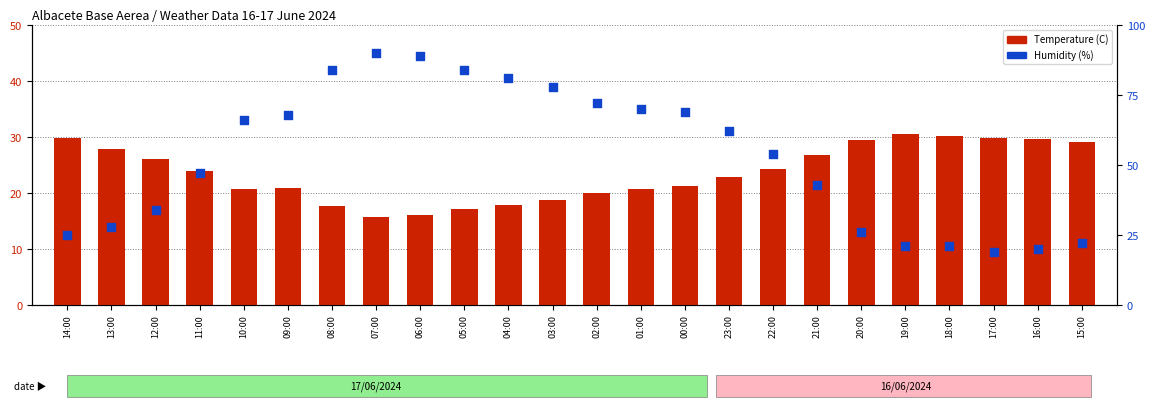

At how many categories does at least one series exceed 27?

24